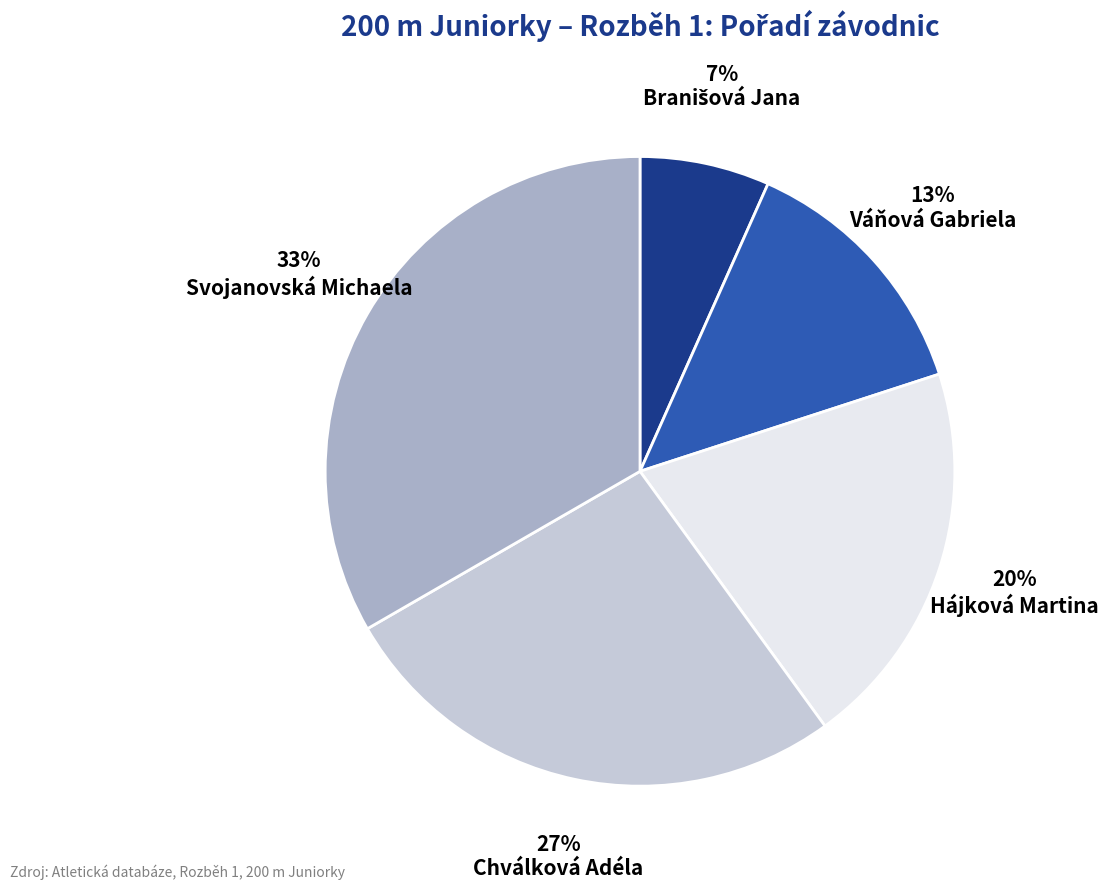

Which has a higher value, Chválková Adéla or Svojanovská Michaela?

Svojanovská Michaela